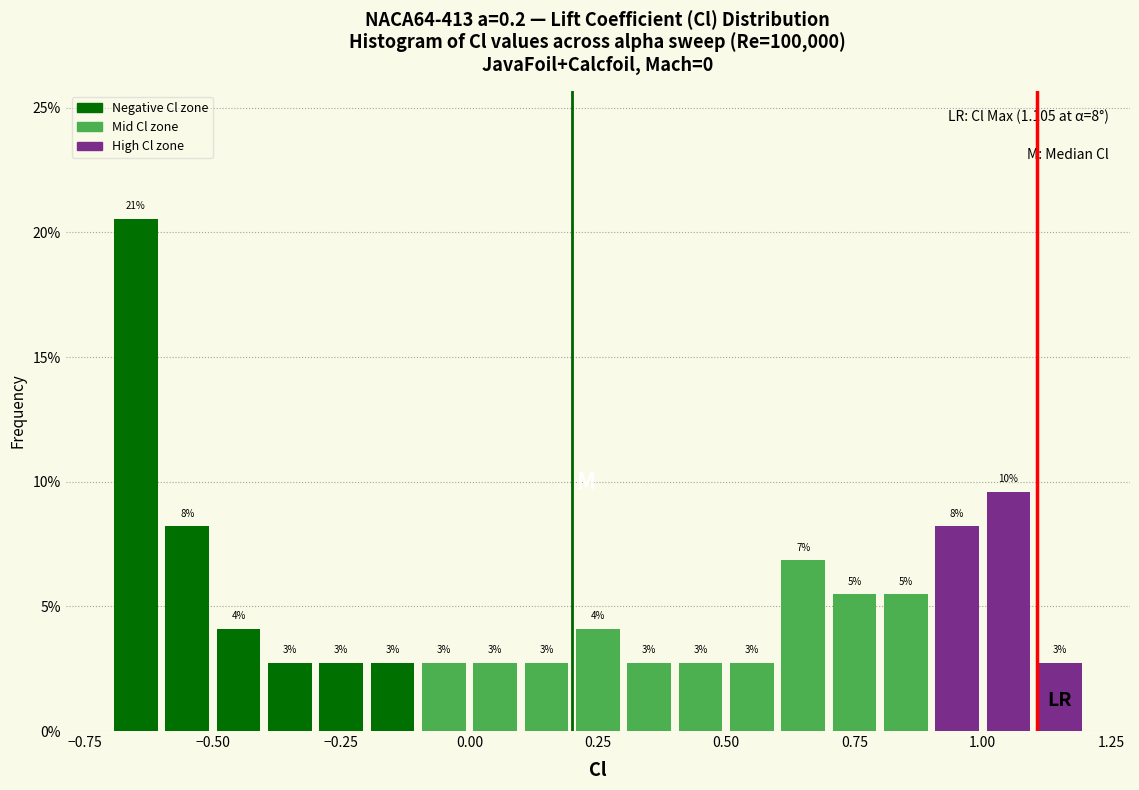

Around what value on the x-axis is the tallest bar? Give the approximate position of its centre, as read against the axis.

-0.65